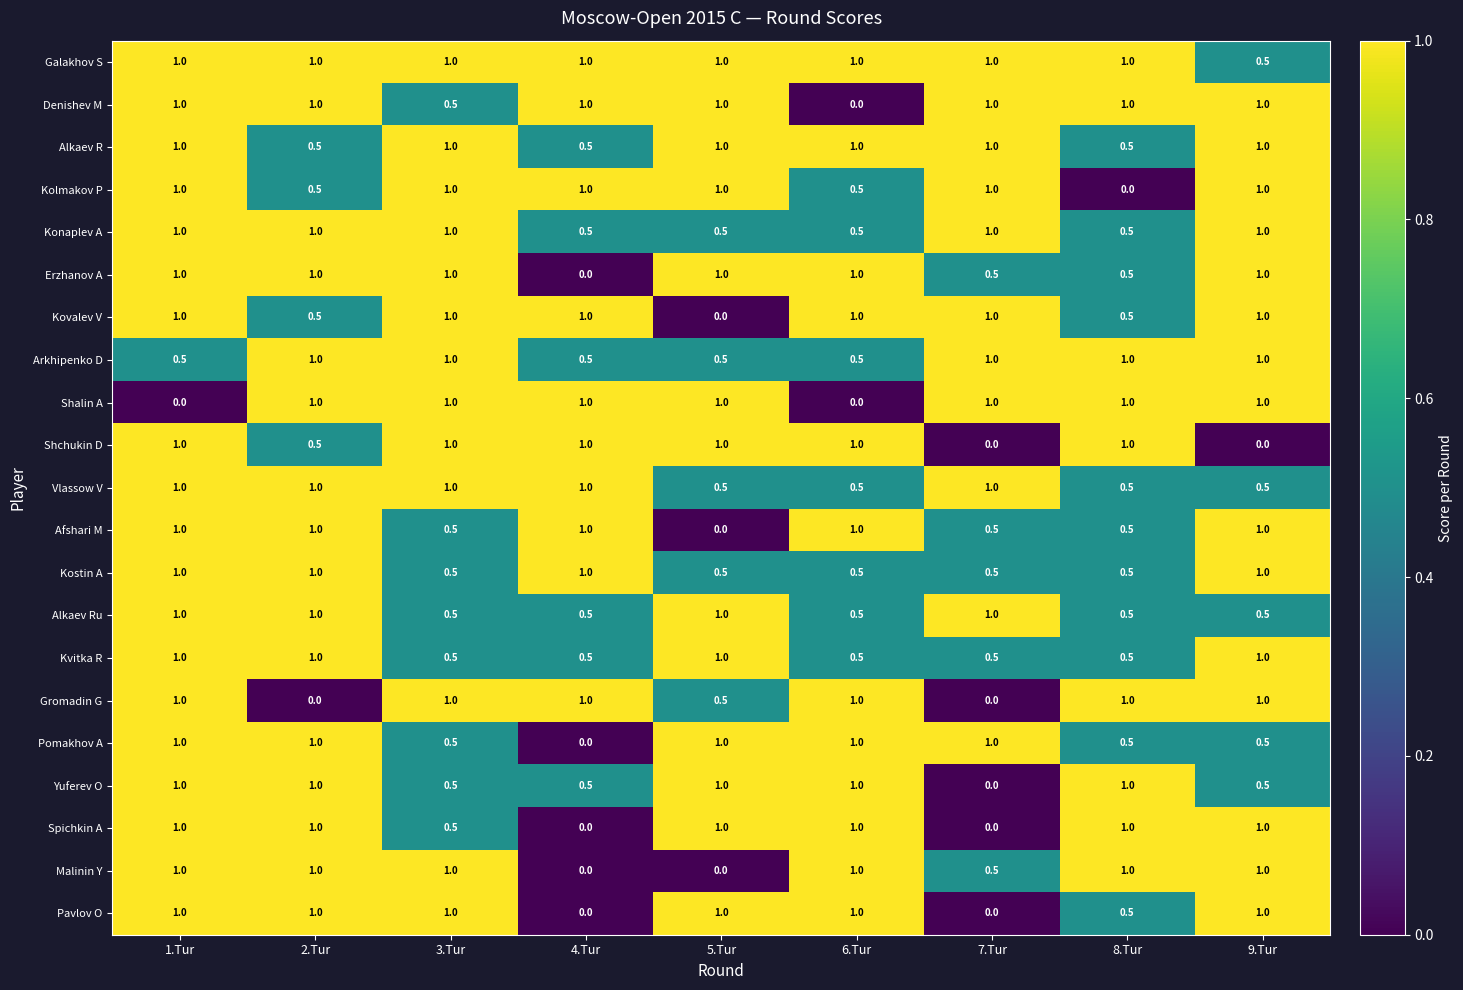

What is the difference between the second highest and second lowest values in the Kolmakov P series?

0.5